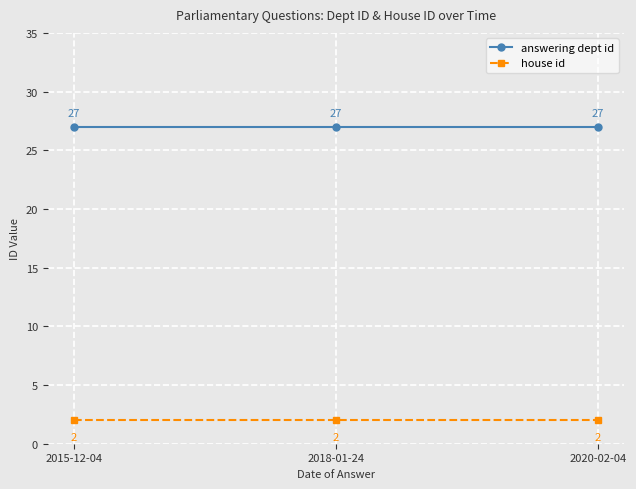

How many lines are shown in the chart?

2